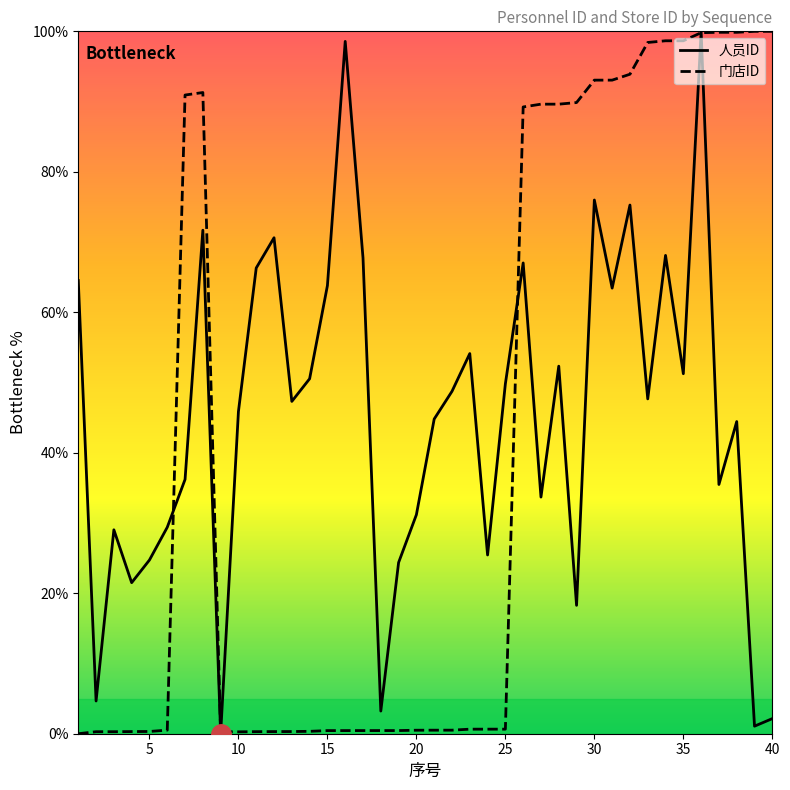

At 35, list the series in order from largest to smallest.

门店ID, 人员ID